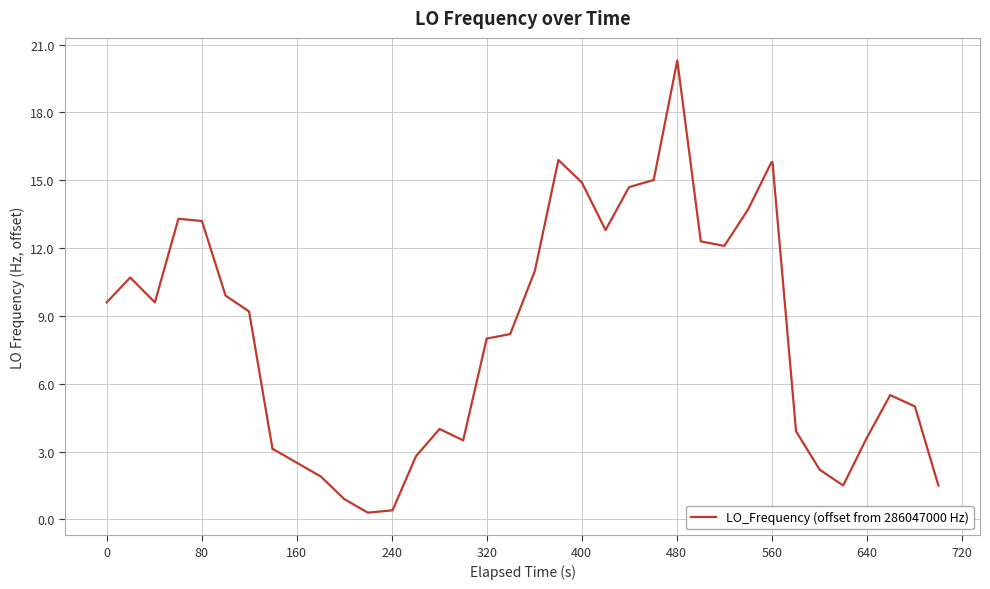

What is the maximum value shown in the chart?

20.3